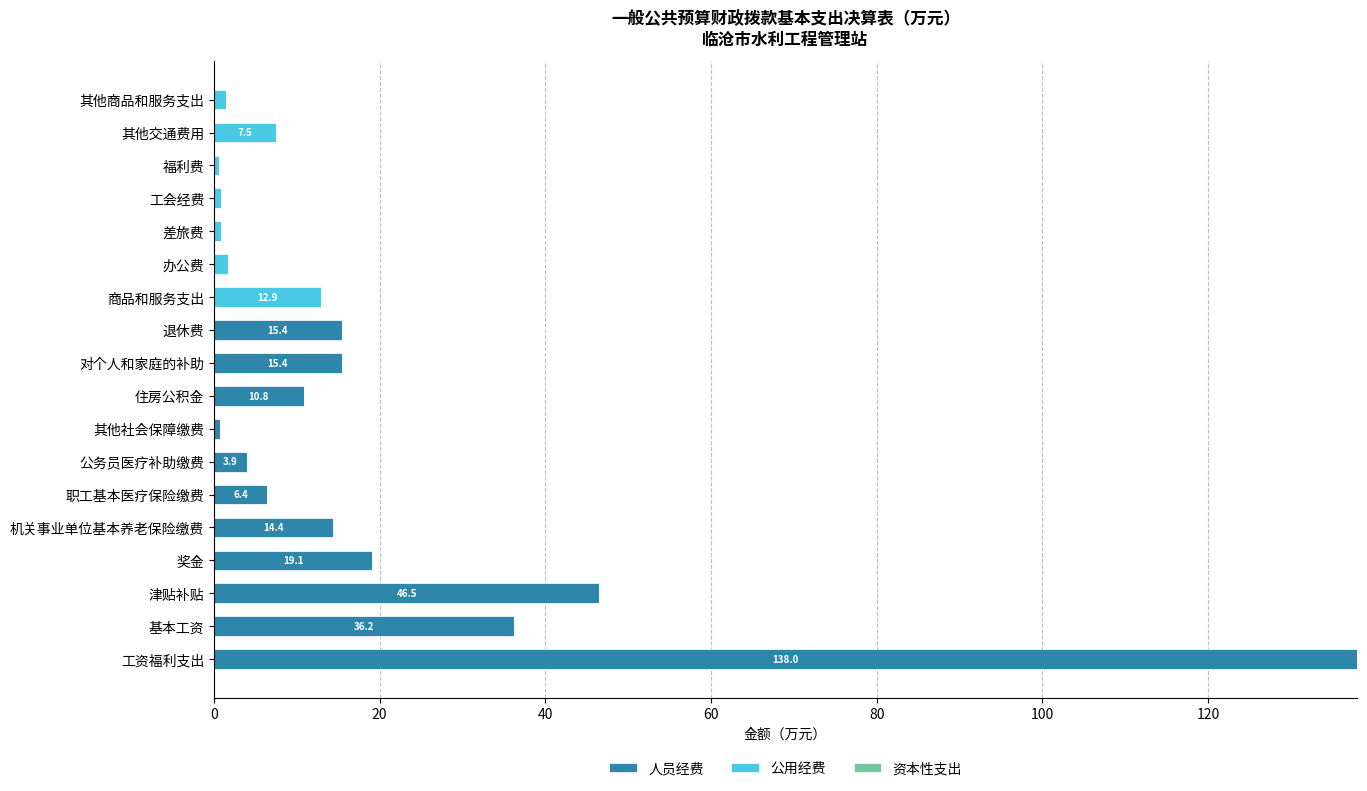

What is the total value across all series at 职工基本医疗保险缴费?

6.4